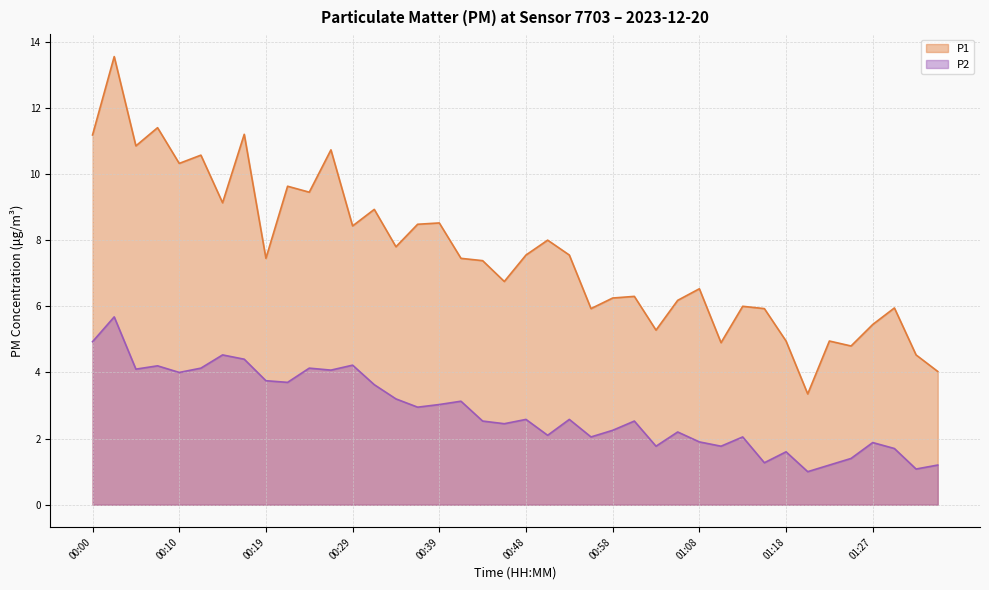

The value of P1 at 00:51 is 8.0. True or false?

True